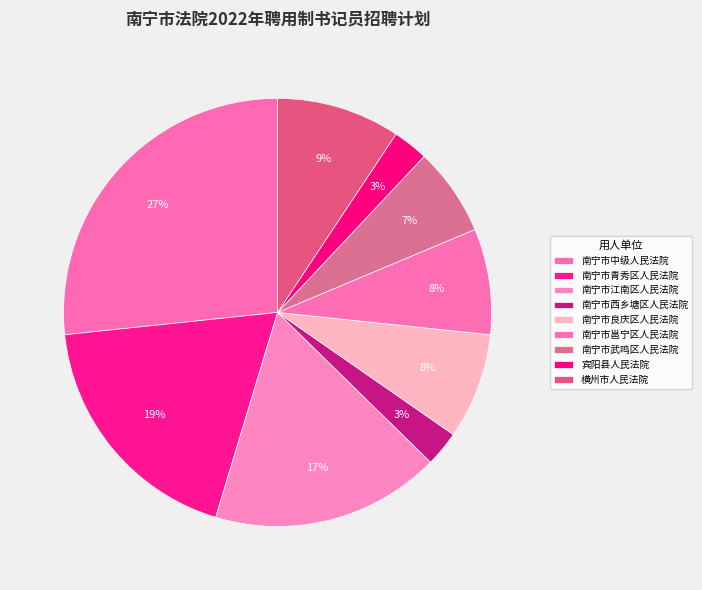

How many slices are in this pie chart?

9